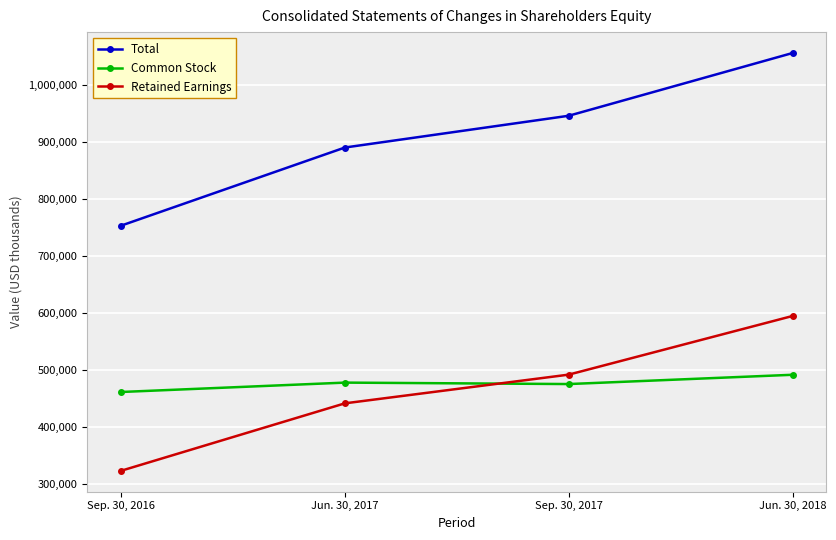

At Sep. 30, 2016, list the series in order from smallest to largest.

Retained Earnings, Common Stock, Total